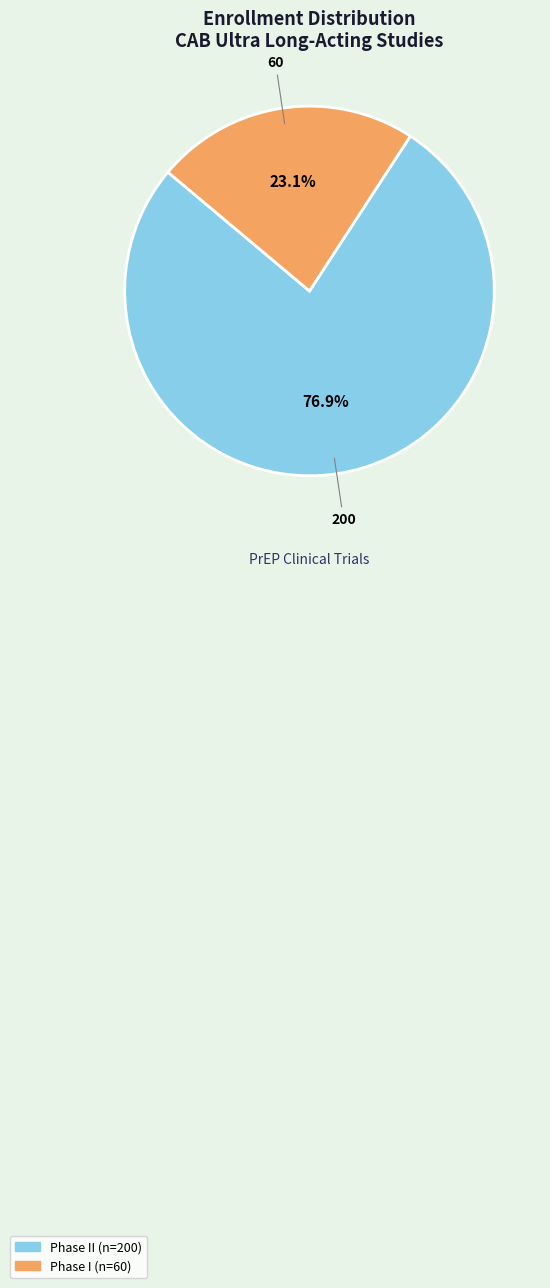

How many segments does this pie chart have?

2